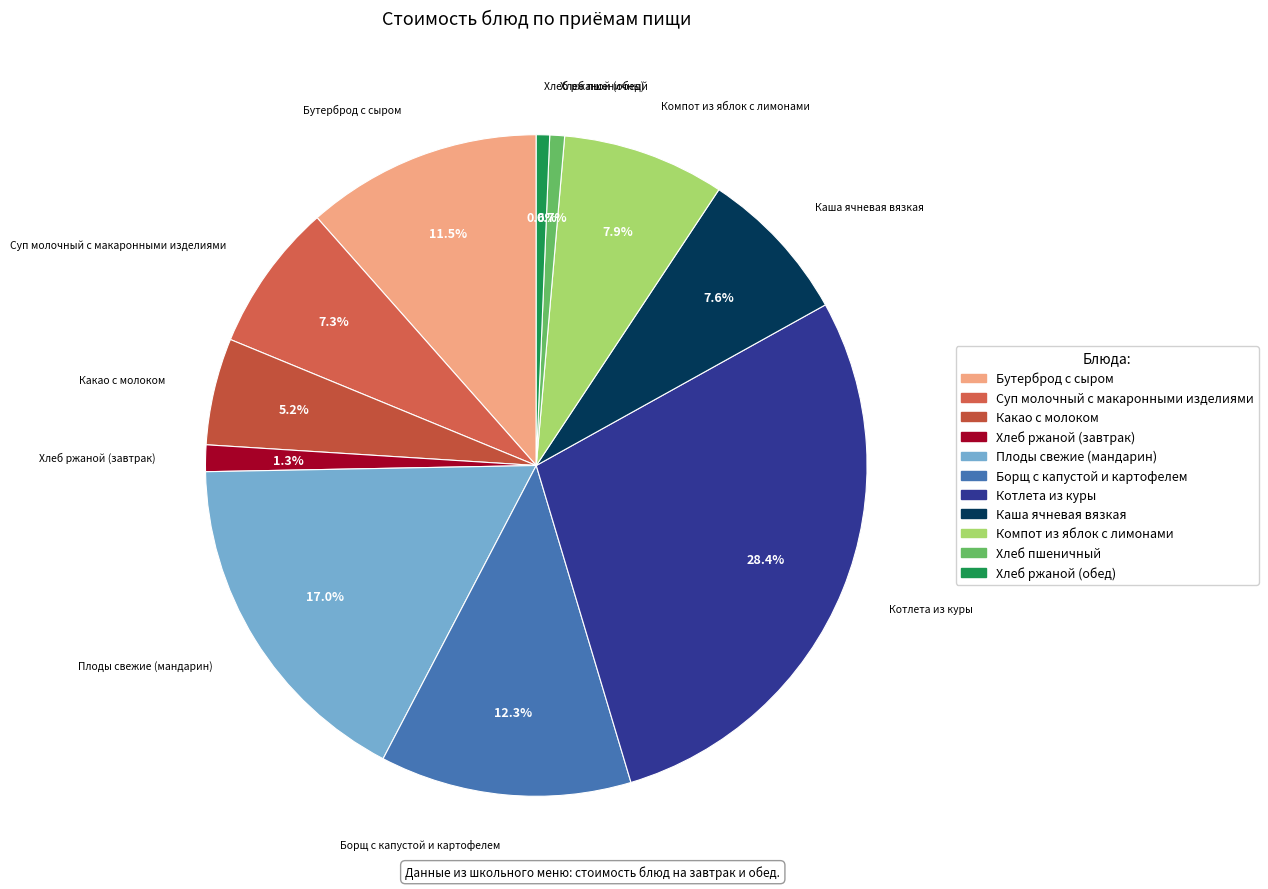

Count the number of slices in the pie.

11